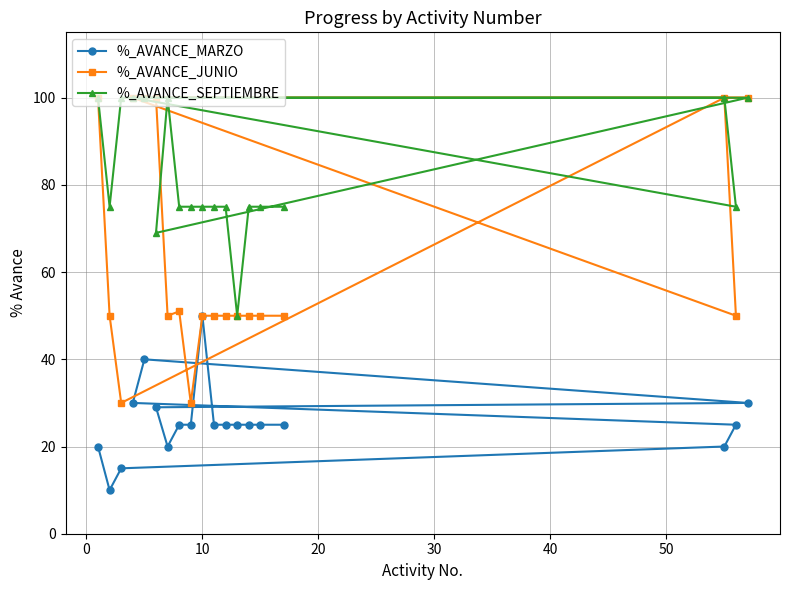

What is the greatest value displayed?

100